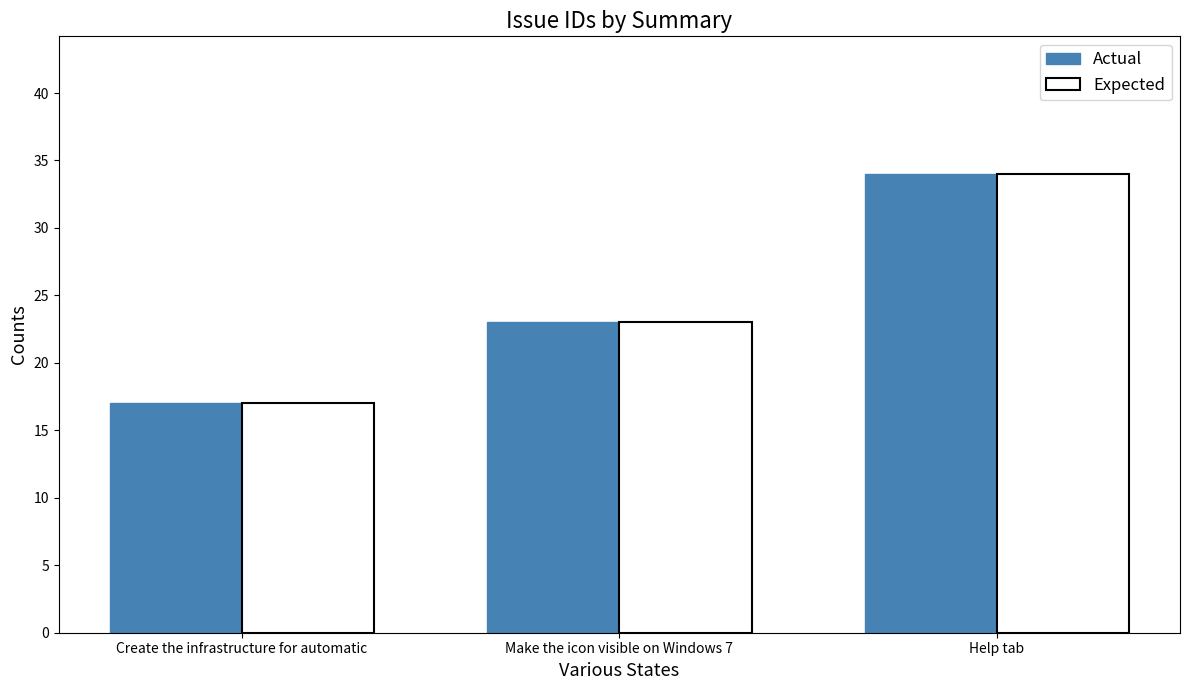

How many bars are there in each group?

2